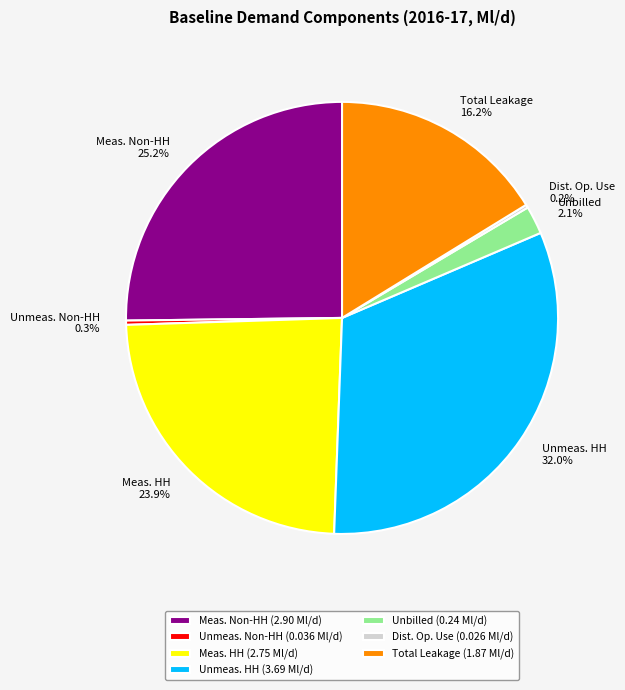

Does Meas. Non-HH 25.2% account for over 50% of the chart?

No